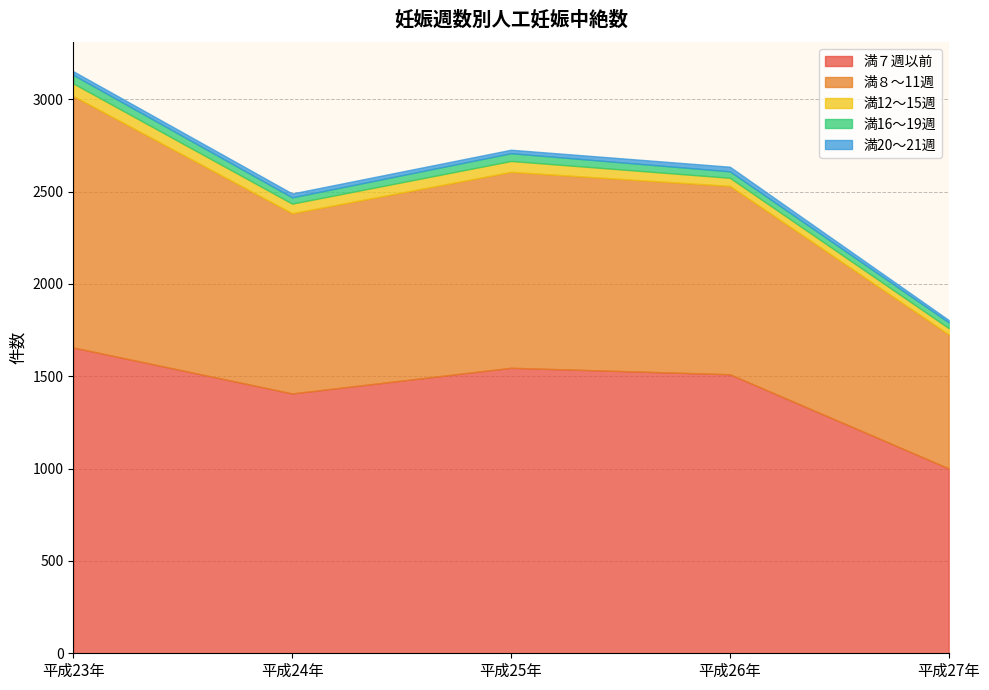

At which category does 満20～21週 reach its first local peak?

平成24年